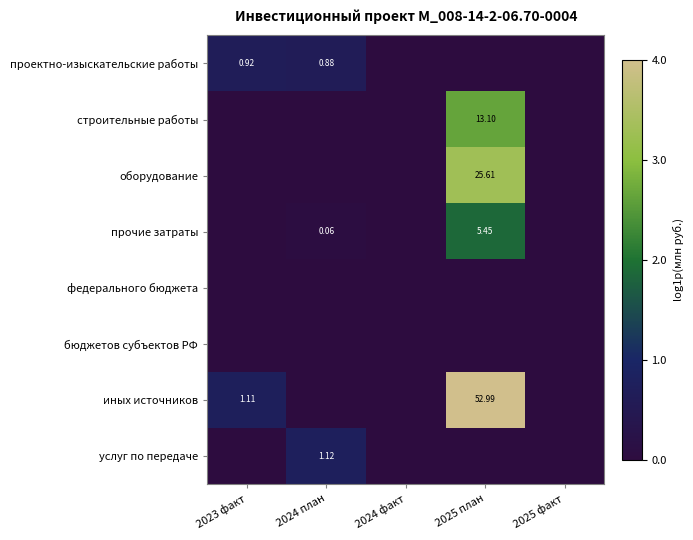

Is it true that услуг по передаче equals 0.0 at 2024 факт?

True